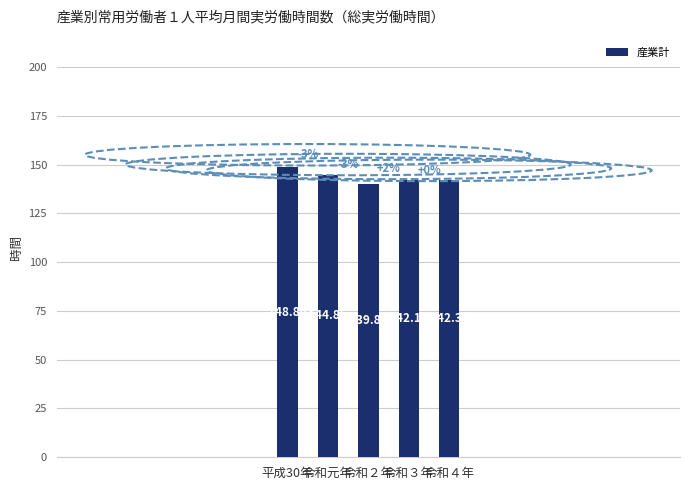

Which category has the highest value across all series?

平成30年